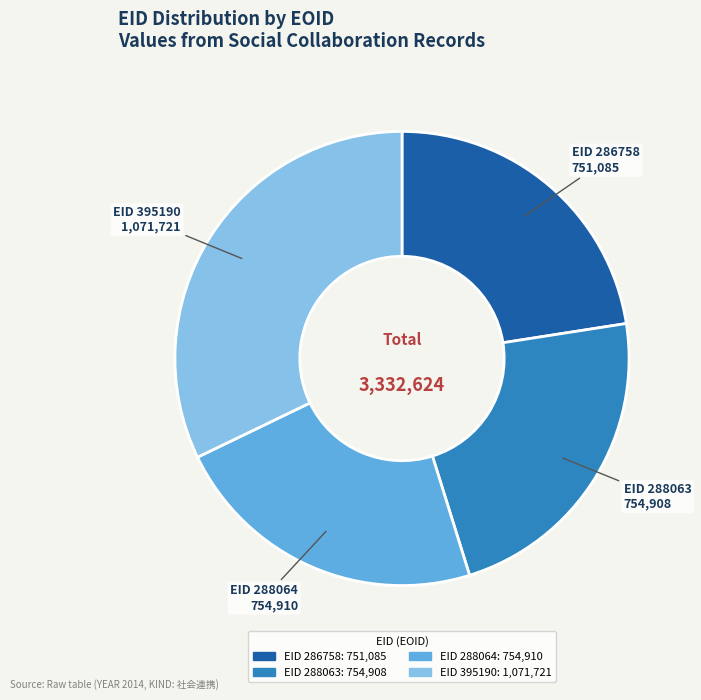

Is there a majority slice in this chart?

No